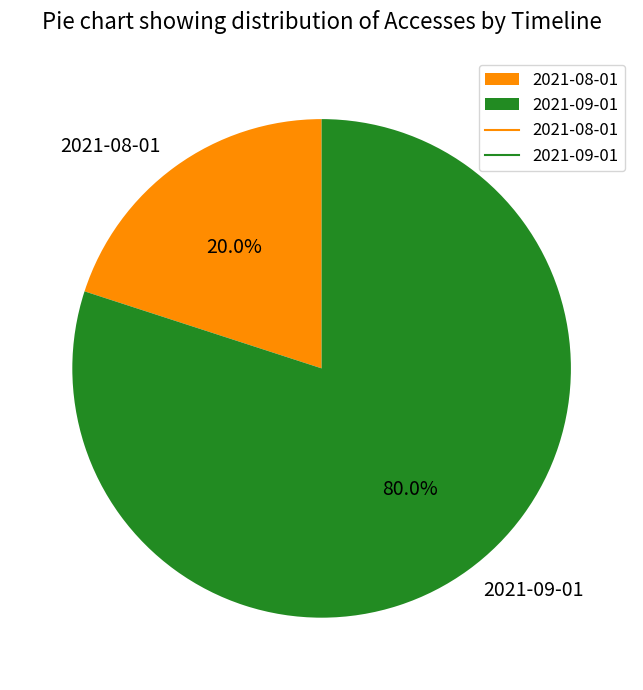

The 2021-09-01 slice represents 75% of the pie. True or false?

False